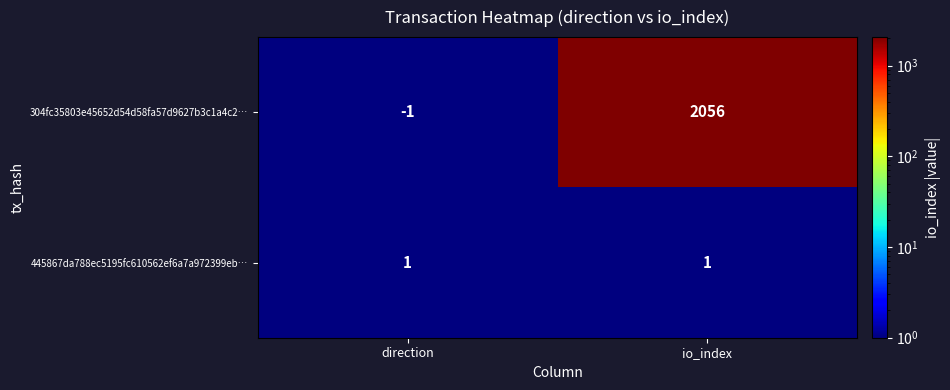

Which series has the largest range (max minus min)?

304fc35803e45652d54d58fa57d9627b3c1a4c2…